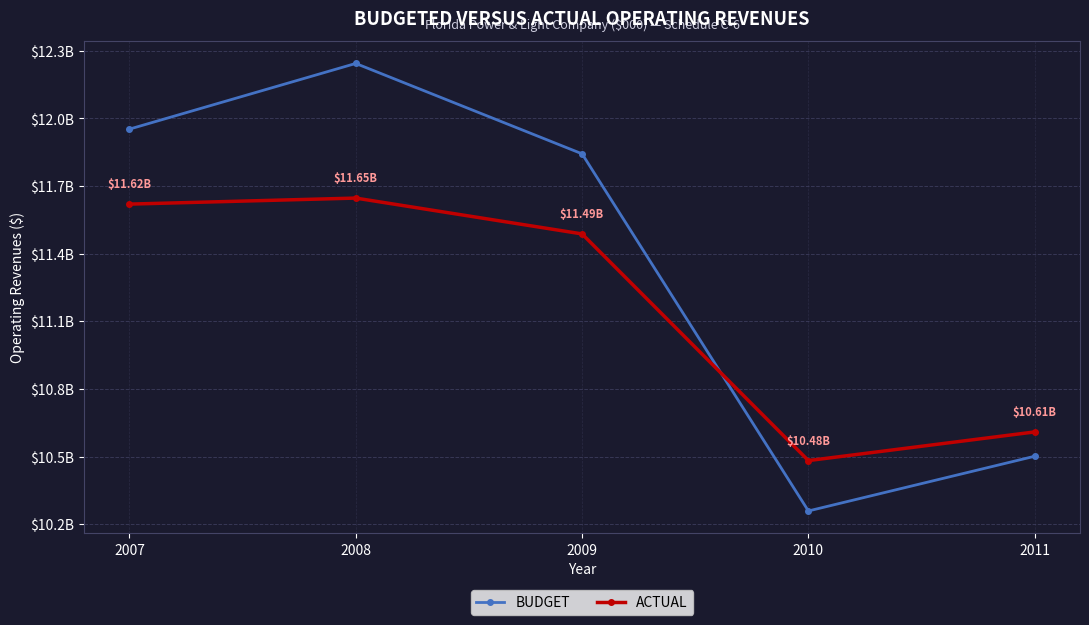

Between 2008 and 2009, which series saw the biggest shift?

BUDGET